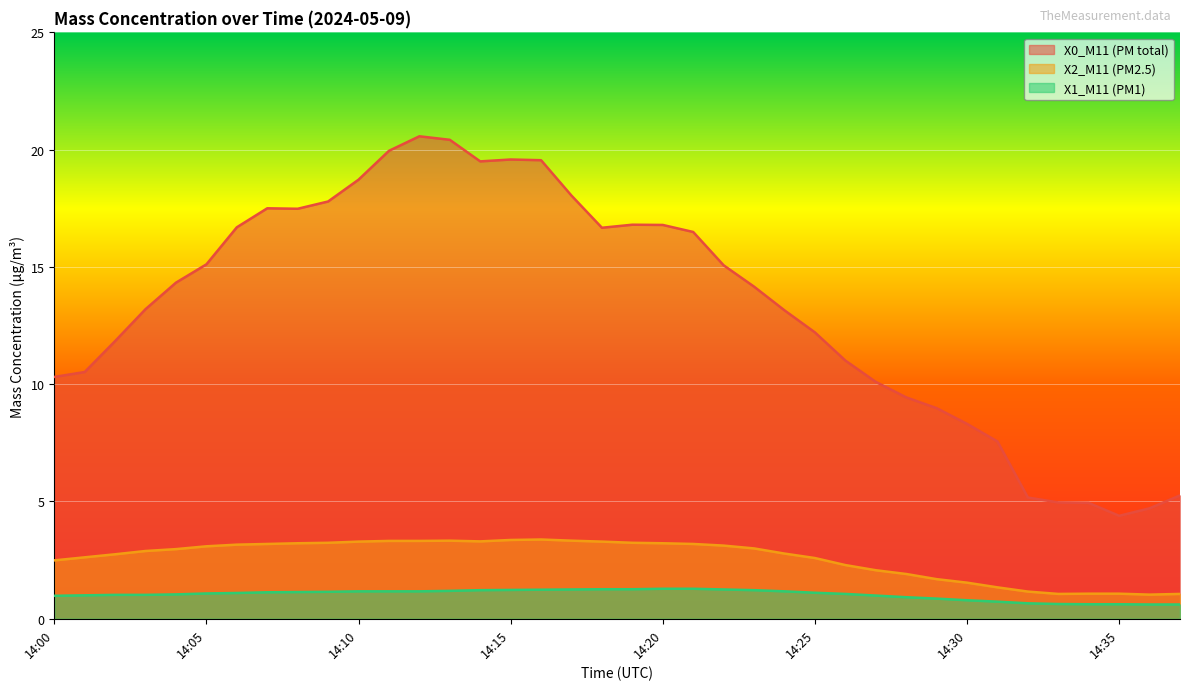

True or false: X1_M11 (PM1) and X2_M11 (PM2.5) cross at least once.

False